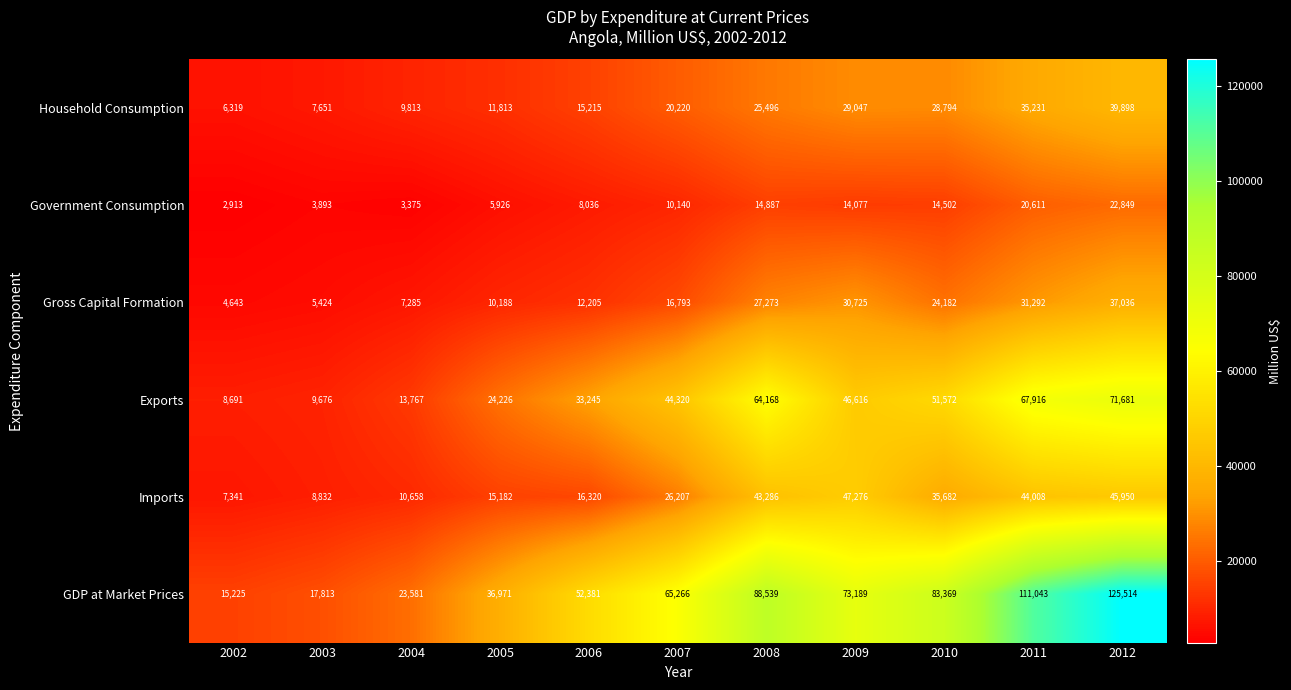

Between 2009 and 2010, which series saw the biggest shift?

Imports